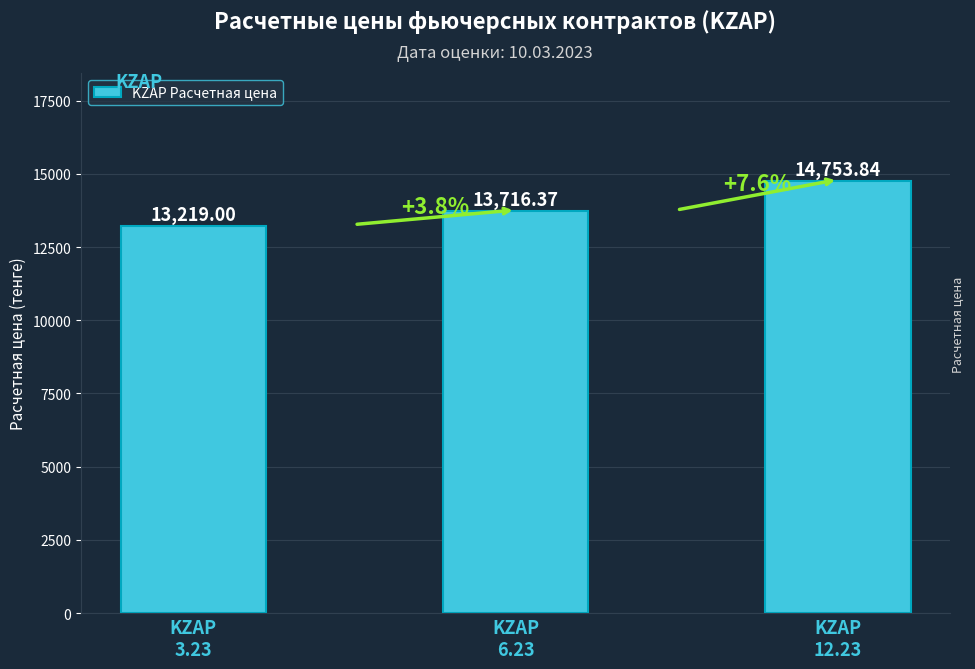

Reading left to right, extract all data points from this chart.

KZAP
3.23=13219.0	KZAP
6.23=13716.4	KZAP
12.23=14753.8